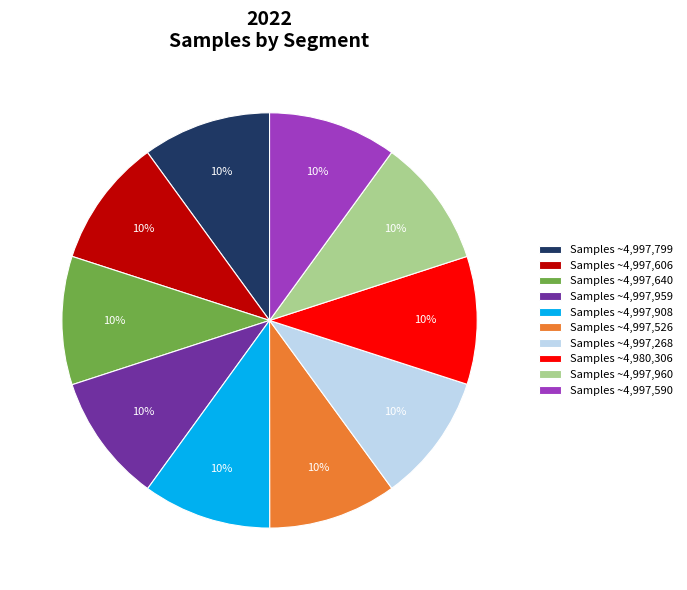

How many slices are in this pie chart?

10